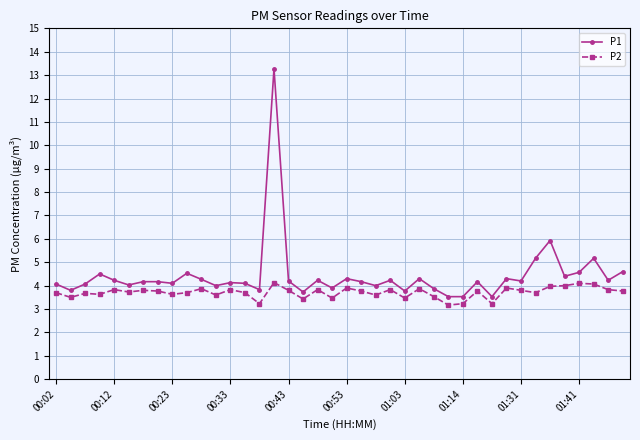

True or false: P2 and P1 cross at least once.

False